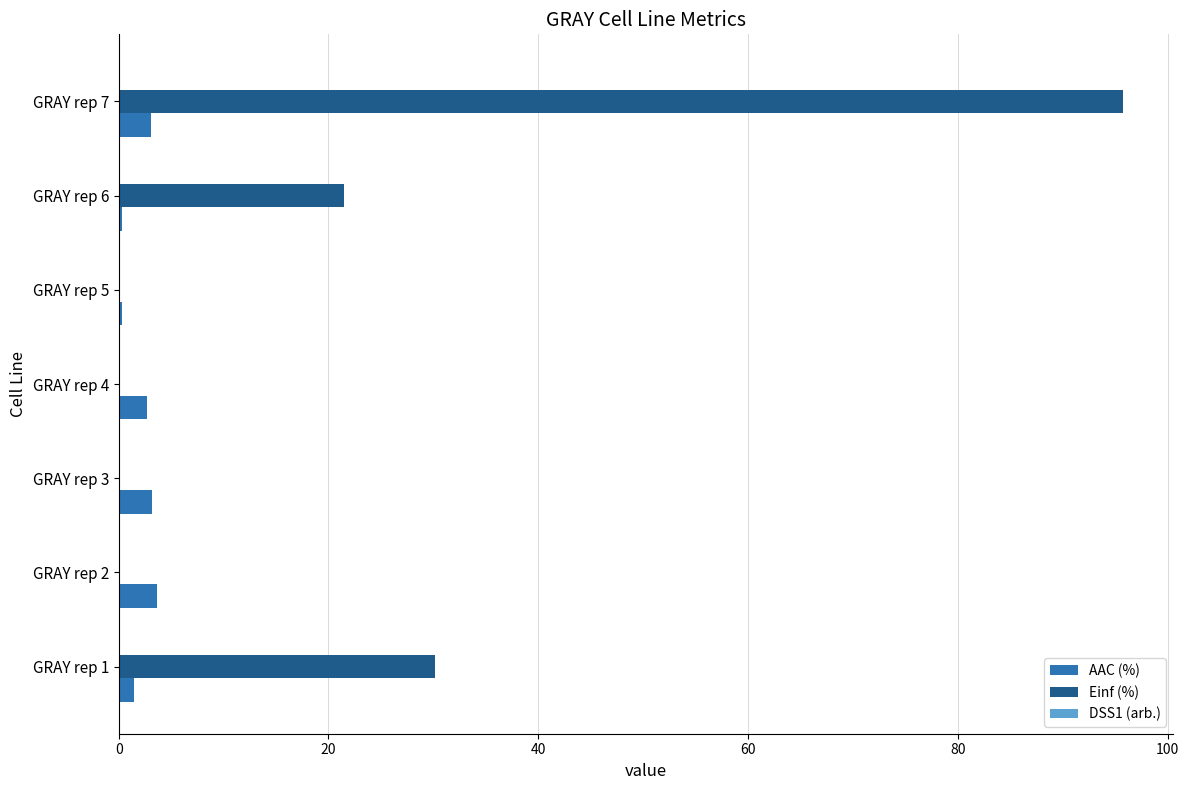

True or false: AAC (%) has a value of 2.7 at GRAY rep 4.

True